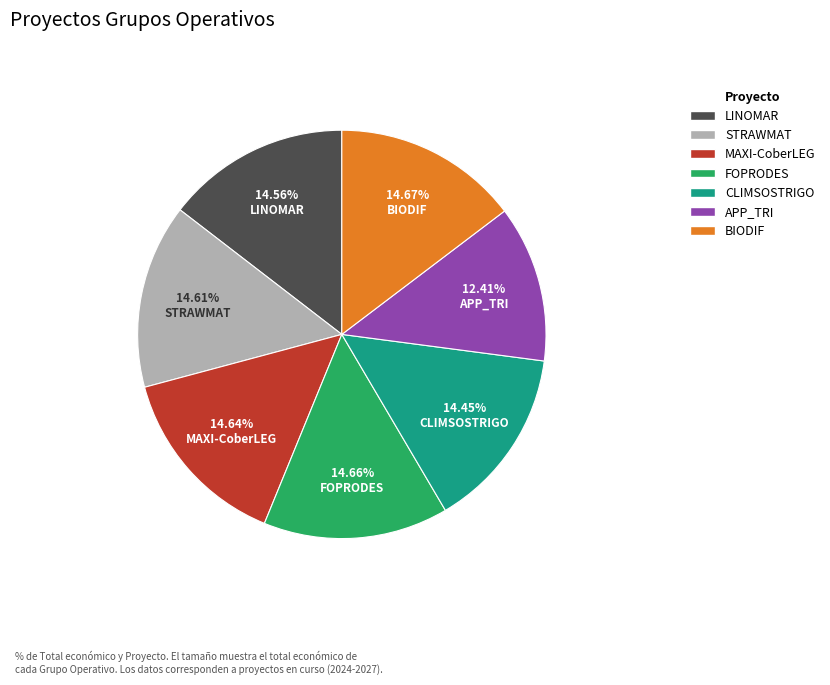

Is there any slice that represents more than half of the pie?

No